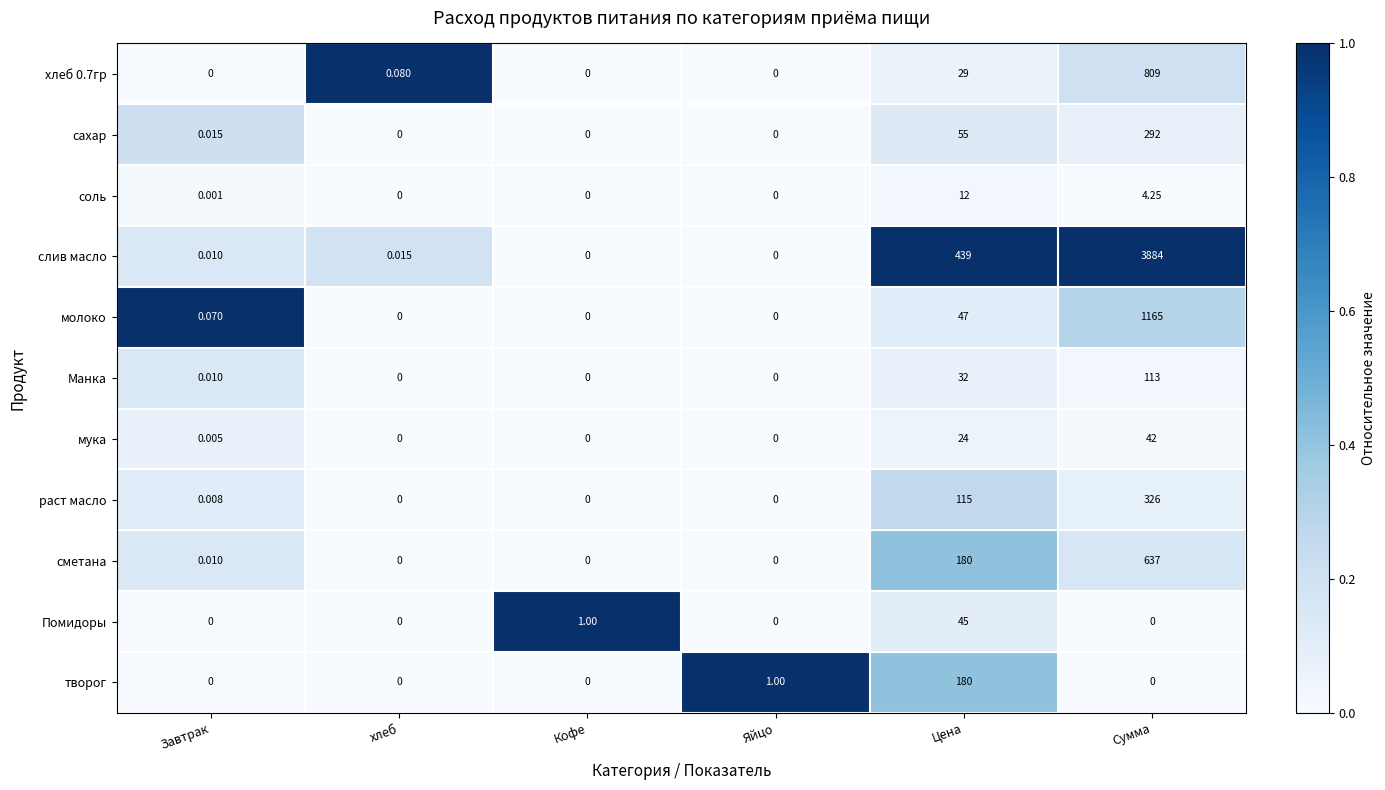

Which category has the highest value across all series?

Сумма